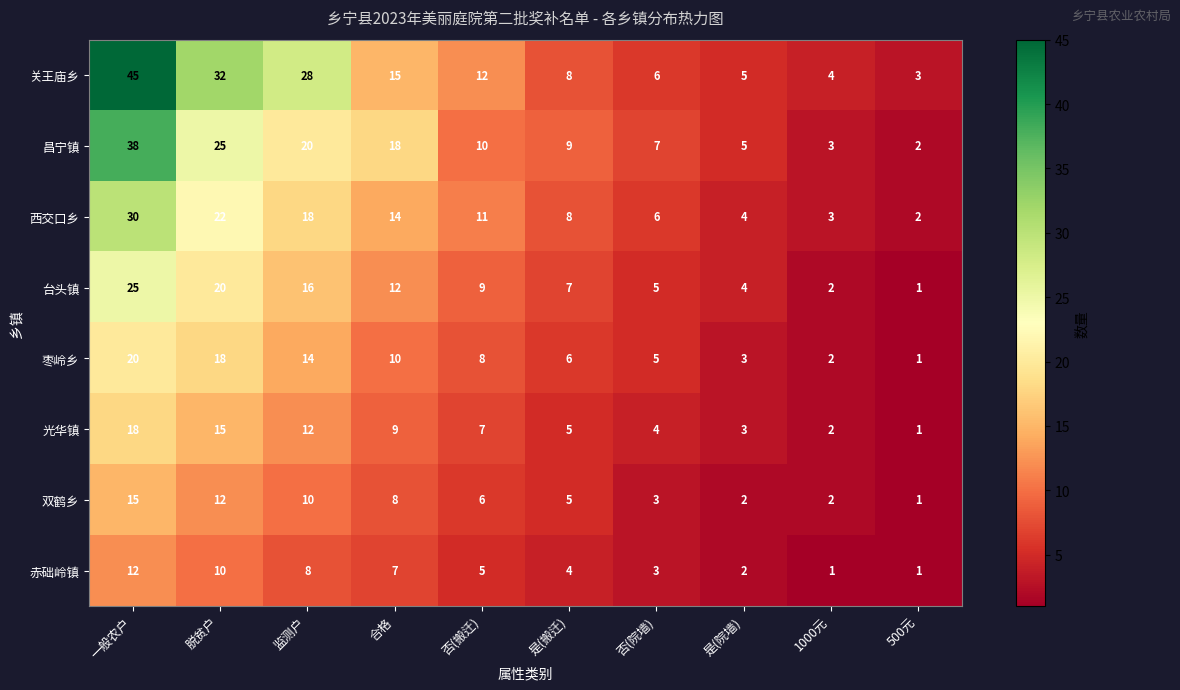

At which label is 双鹤乡 closest to 8?

合格